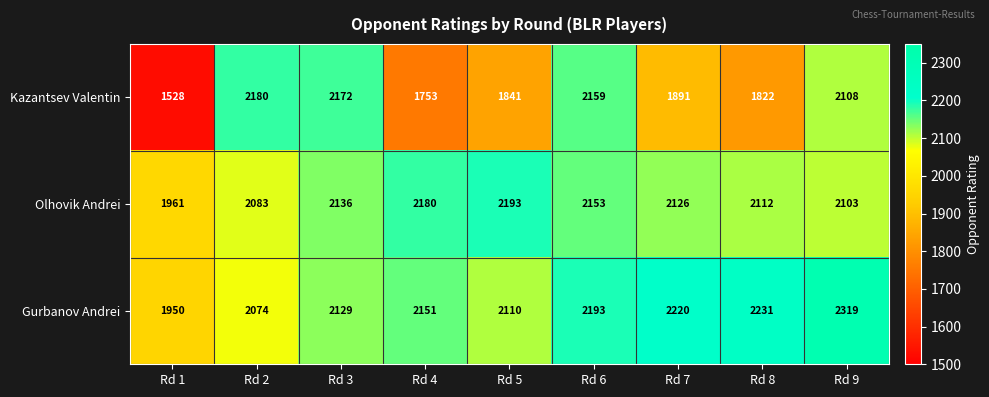

The Gurbanov Andrei series shows 2220 at Rd 7. True or false?

True